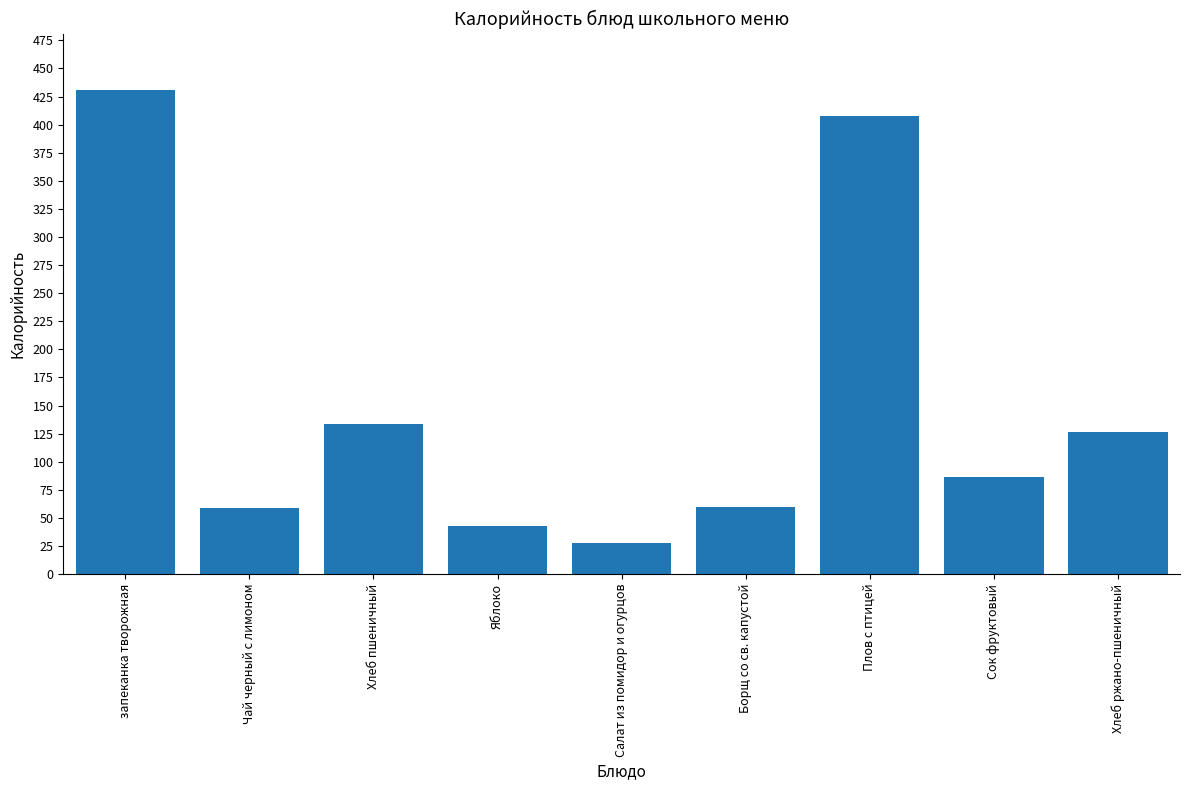

Is it true that the value at Хлеб ржано-пшеничный is 126.7?

True